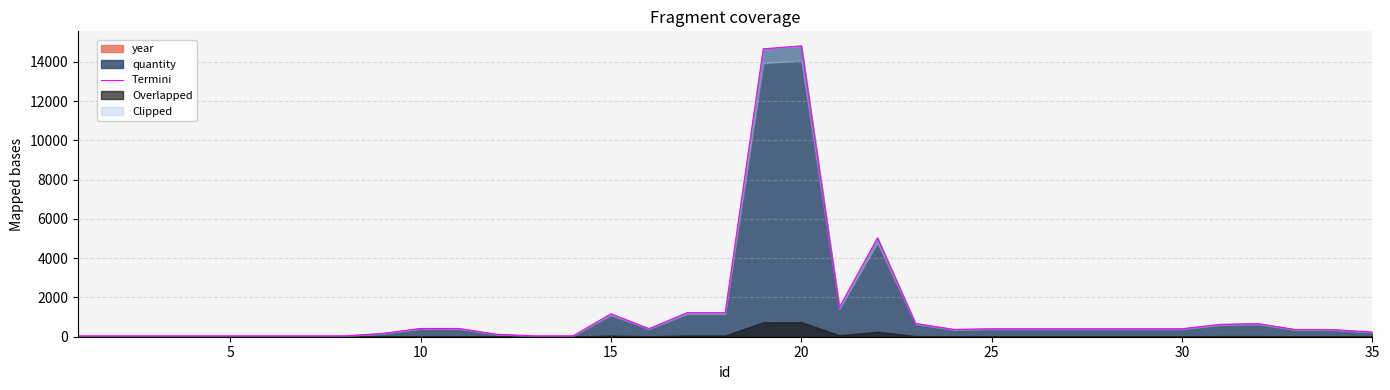

What is the maximum value for quantity?

14811